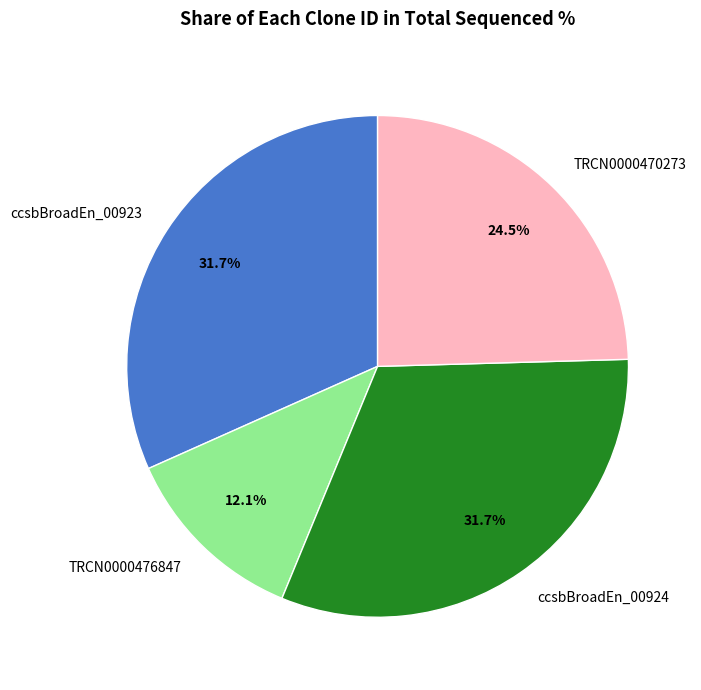

Which category has the smallest portion of the pie?

TRCN0000476847